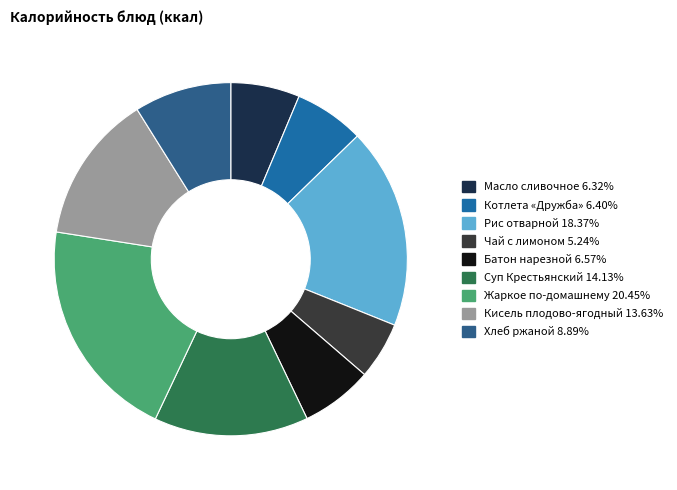

Approximately how many times larger is the value at Хлеб ржаной compared to Жаркое по-домашнему?

0.4